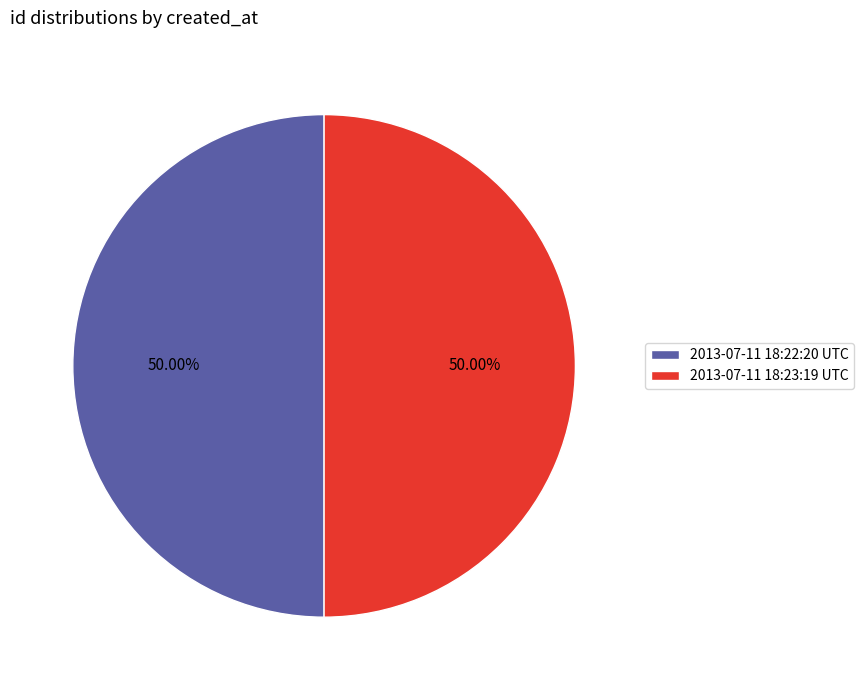

The 2013-07-11 18:22:20 UTC slice represents 57% of the pie. True or false?

False